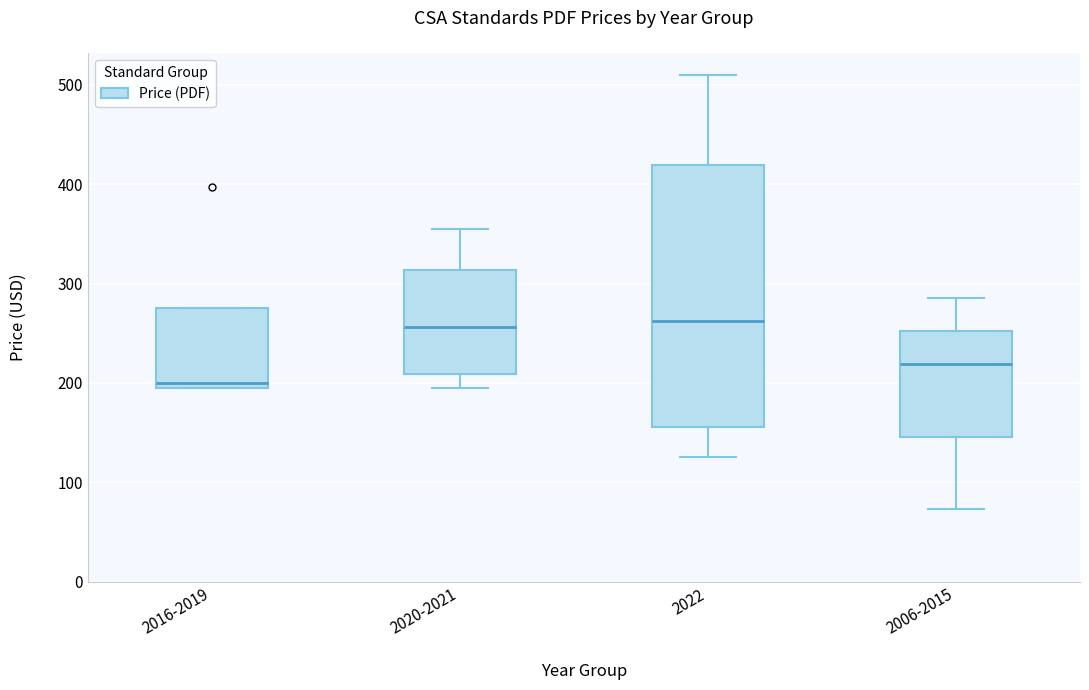

Reading left to right, transcribe this box plot: for each box, give where its median line is, the range the box spans, and where its two whiskers end, as read against the y-axis. The values are not printed on the chart, so give them approximately, as read against the axis.

2016-2019: median 200 (just above the box's lower edge), box 200 to 280, whiskers 200 to 280
2020-2021: median 260, box 210 to 310, whiskers 200 to 360
2022: median 260, box 160 to 420, whiskers 130 to 510
2006-2015: median 220, box 150 to 250, whiskers 70 to 290